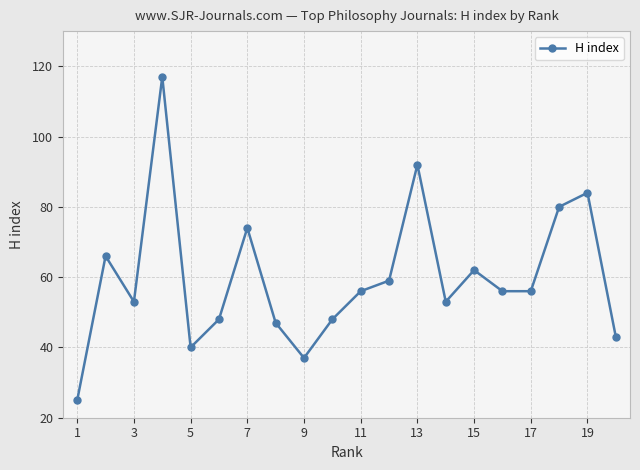

How many lines are shown in the chart?

1